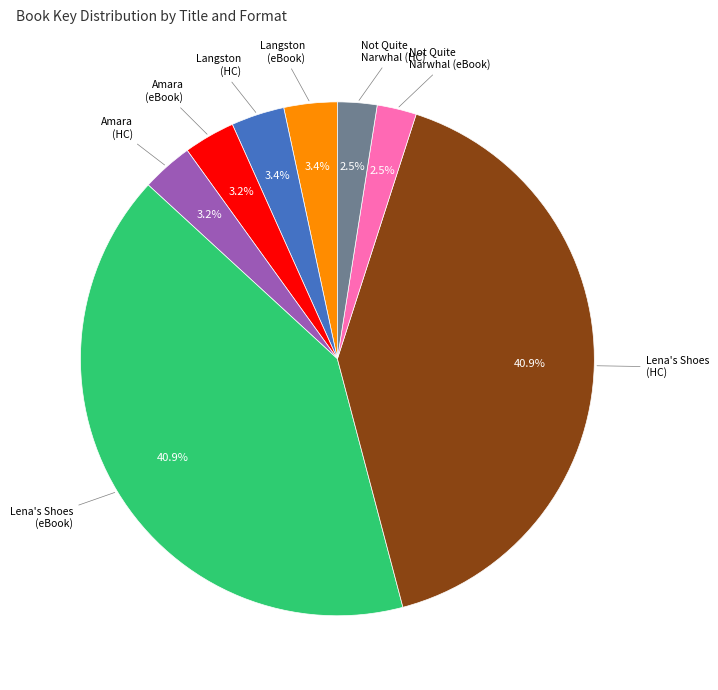

Is there any slice that represents more than half of the pie?

No